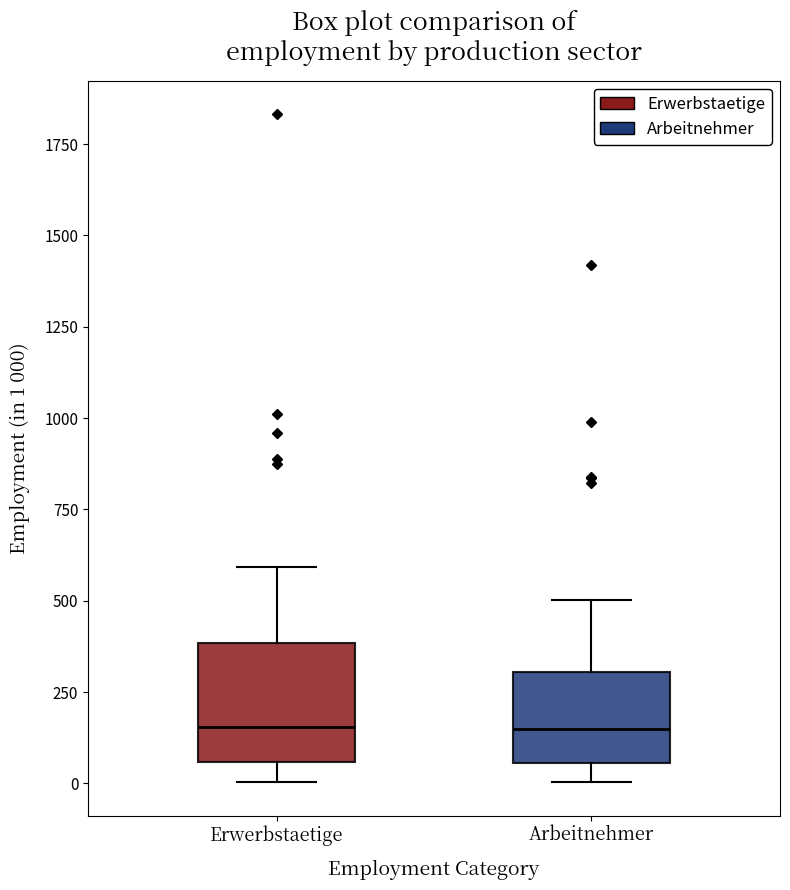

Where is the upper edge of the box for Erwerbstaetige on the y-axis? The values are not printed on the chart, so give them approximately, as read against the axis.

400